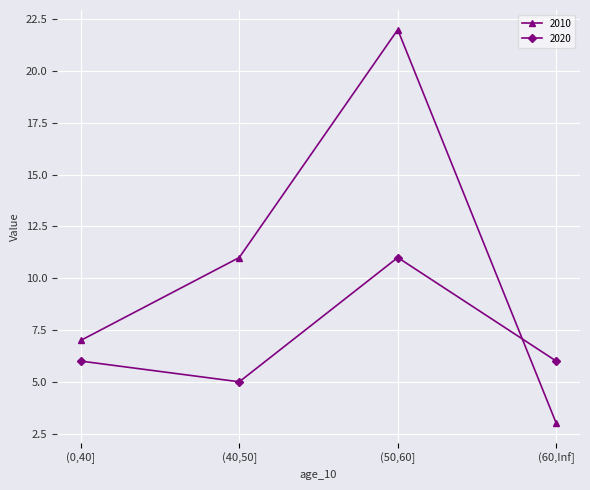

How many series are shown in this chart?

2